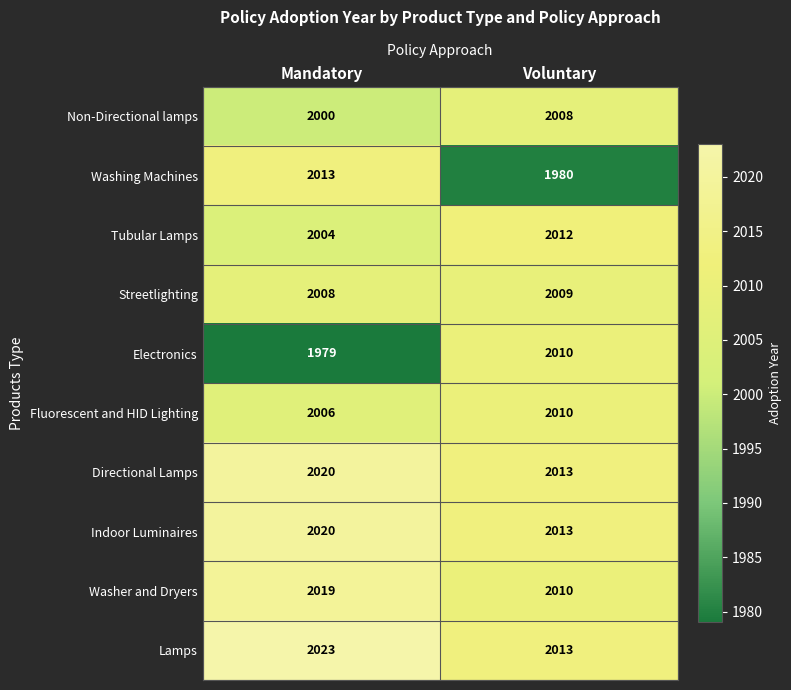

The value of Indoor Luminaires at Mandatory is 2020. True or false?

True